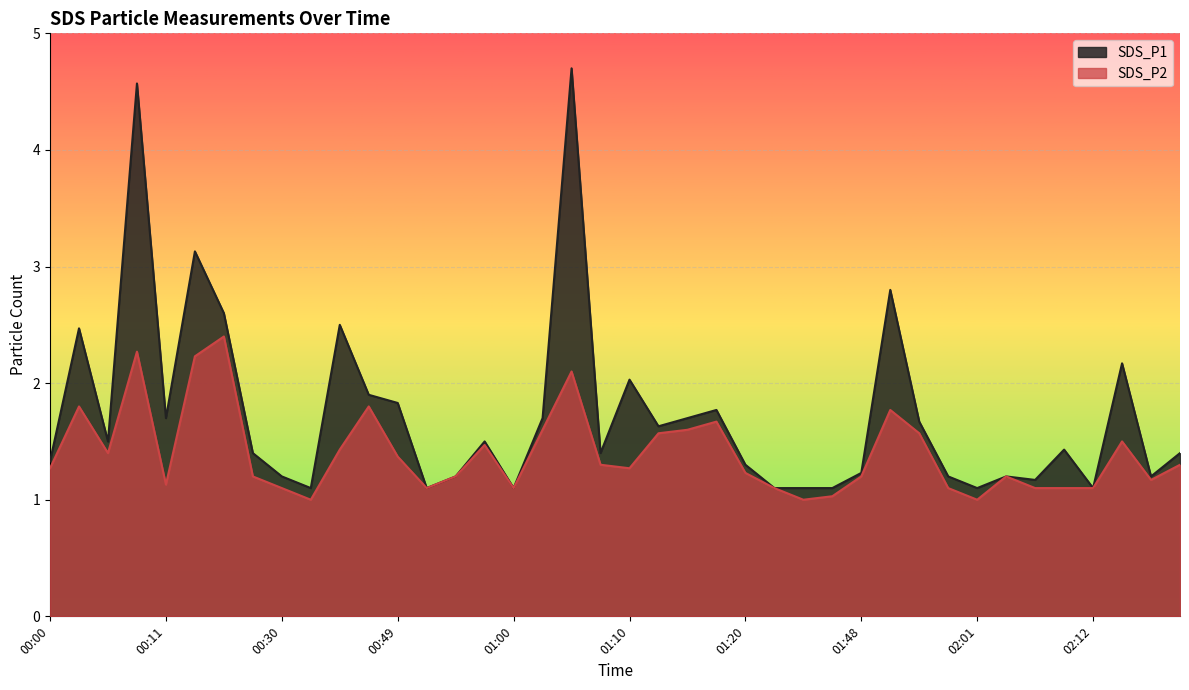

What is the average value of the SDS_P1 series?

1.7